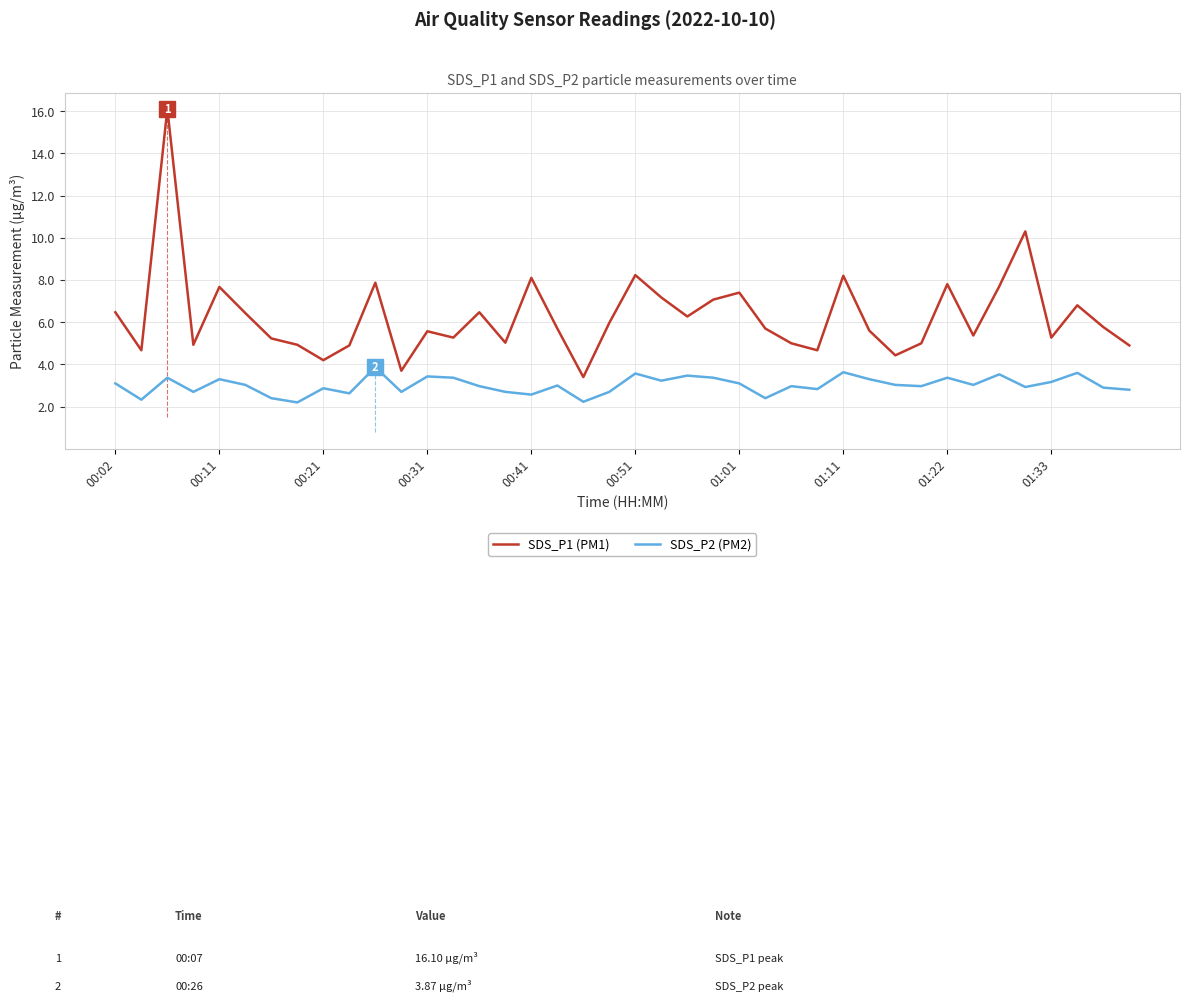

Rank the series by their average value, from highest to lowest.

SDS_P1 (PM1), SDS_P2 (PM2)